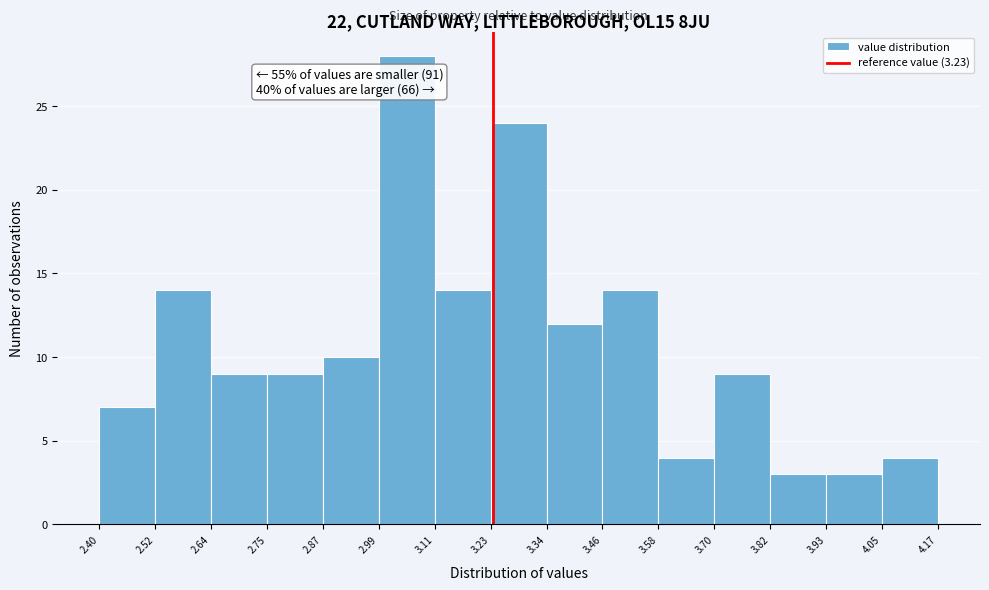

Over which range of the x-axis is the bar tallest?

2.99 to 3.11